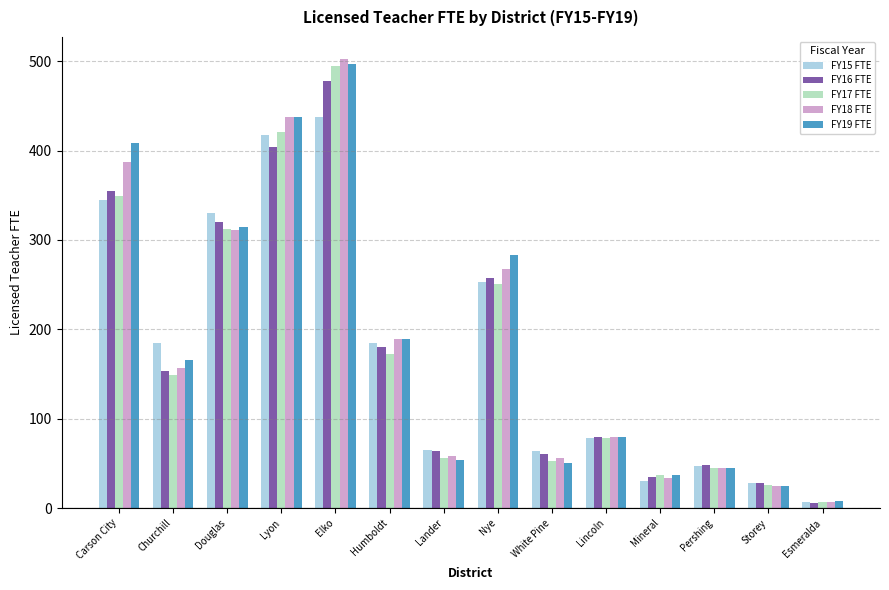

What position from the right is Mineral?

4